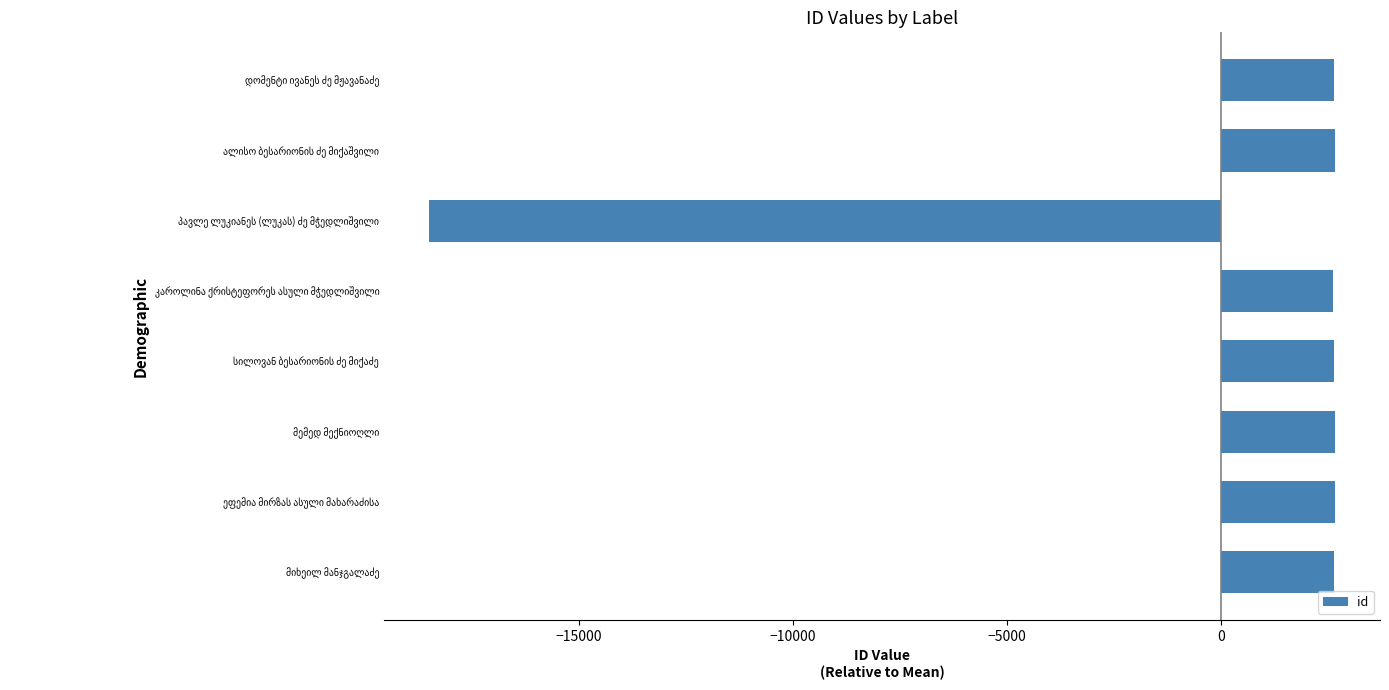

What is the greatest value displayed?

2657.4